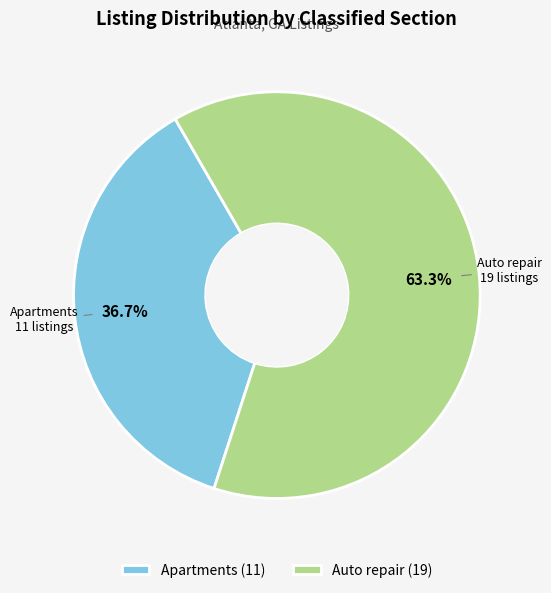

Approximately how many times larger is the value at Auto repair compared to Apartments?

1.7